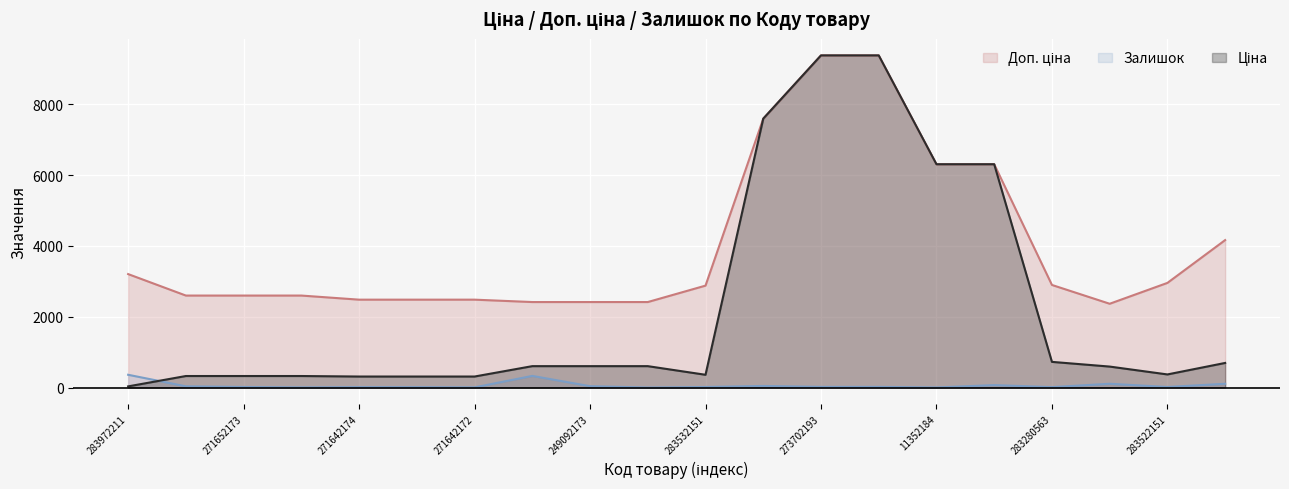

Where is Доп. ціна nearest to the value 5875?

11352184